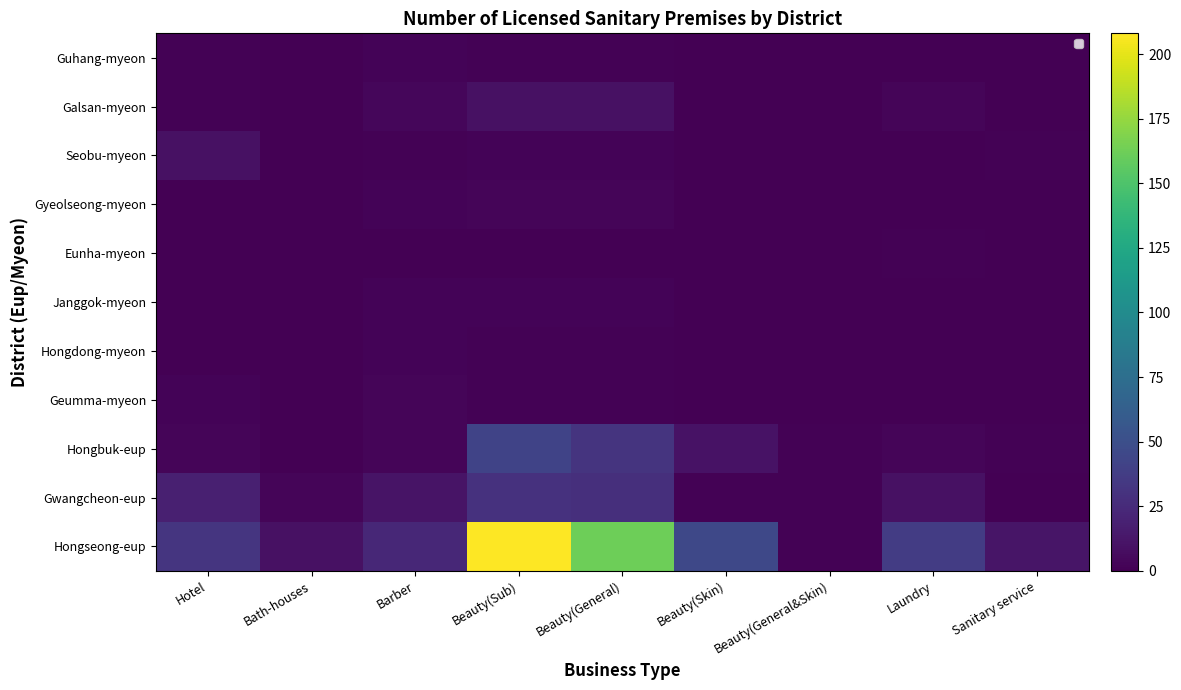

At which category is the sum across all series the highest?

Beauty(Sub)